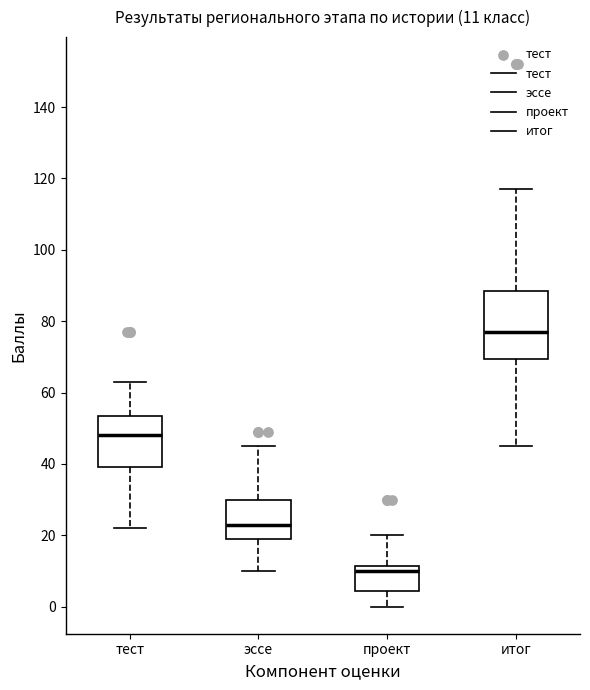

Which box's median line is the highest?

итог